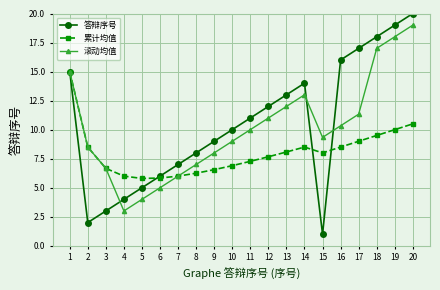

True or false: 累计均值 and 答辩序号 intersect in this chart.

True